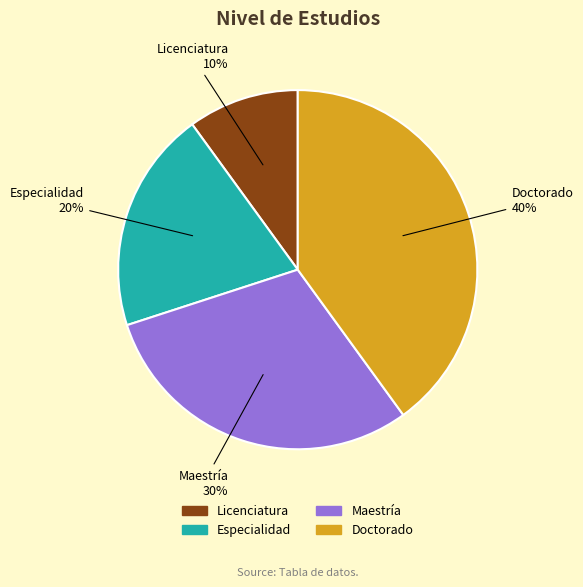

Does any single category account for the majority?

No